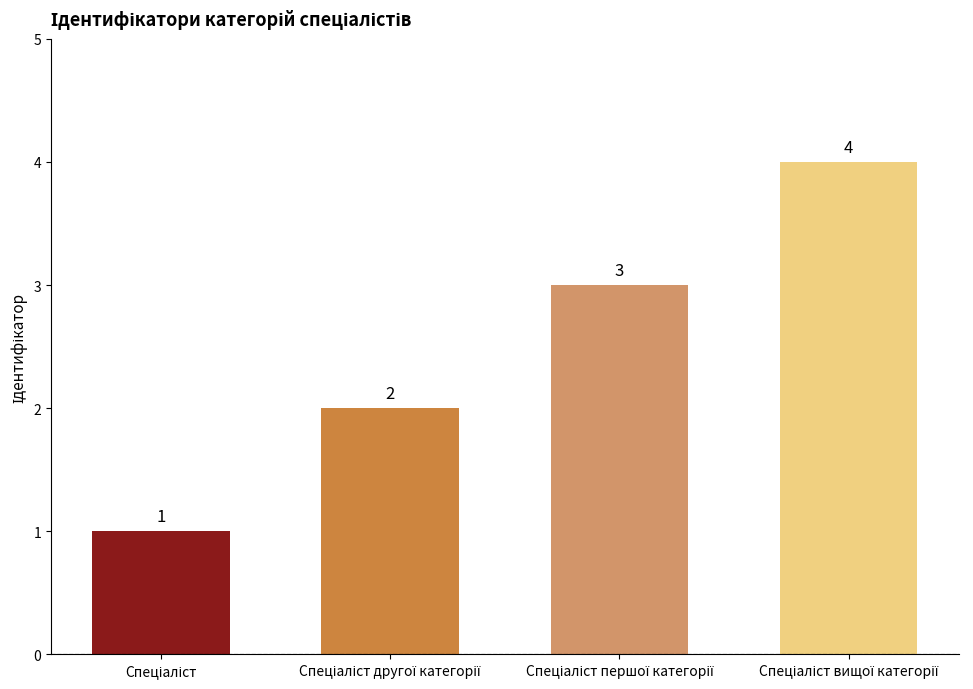

What is the sum of all values?

10